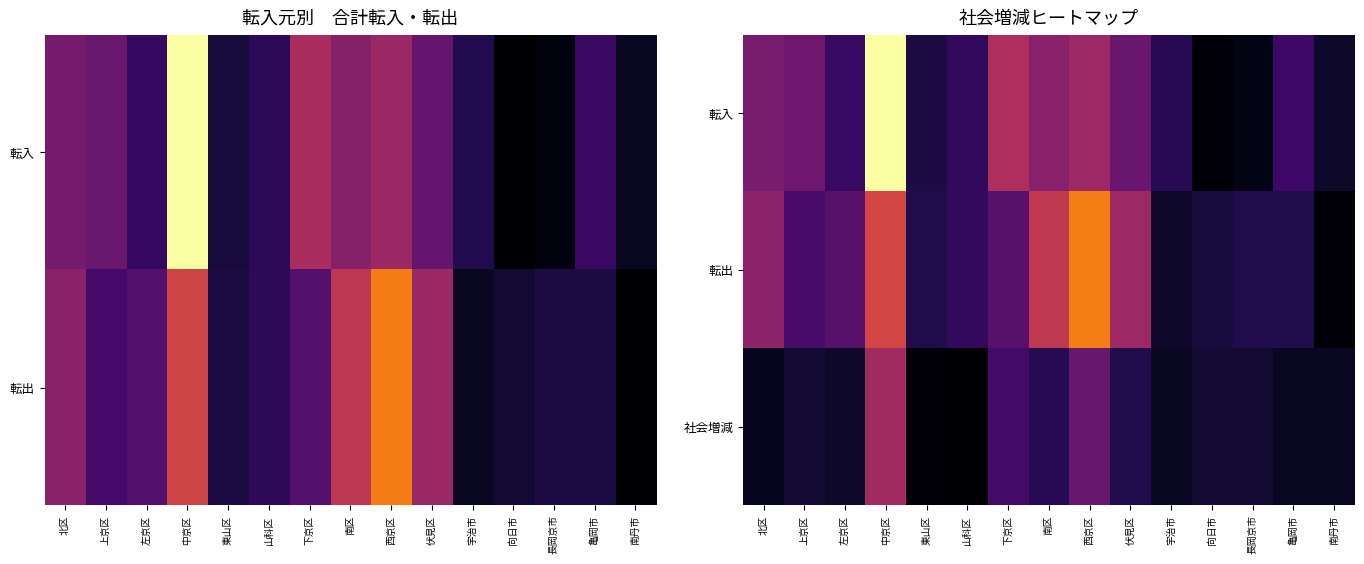

List the labels in order of 転出 value, smallest first.

南丹市, 宇治市, 向日市, 東山区, 長岡京市, 亀岡市, 山科区, 上京区, 左京区, 下京区, 北区, 伏見区, 南区, 中京区, 西京区